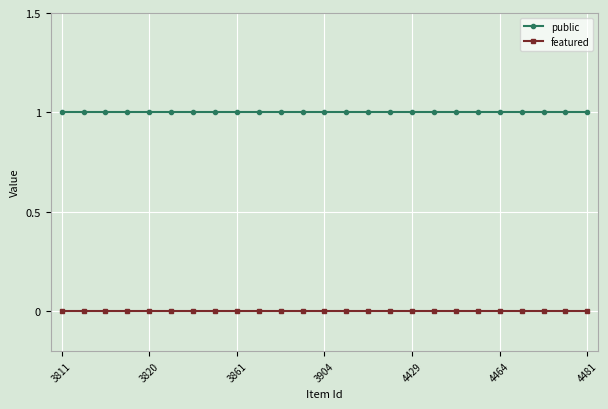

What is the sum of all public values?

25